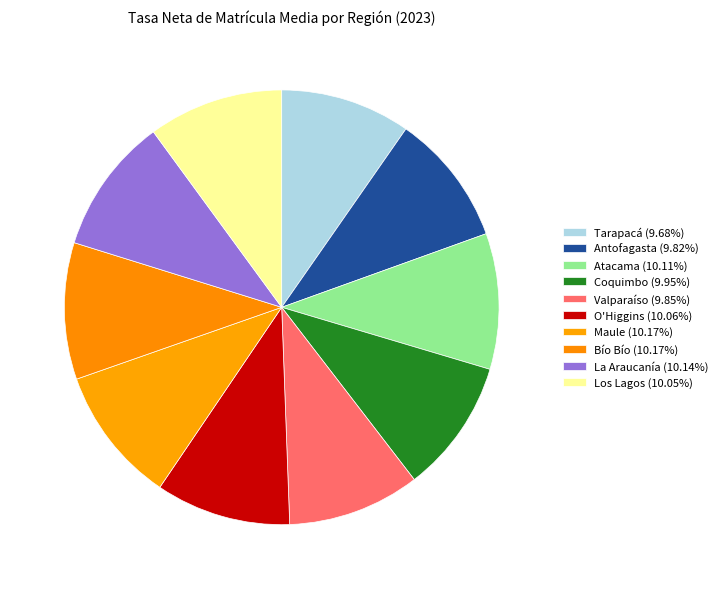

How many slices are in this pie chart?

10